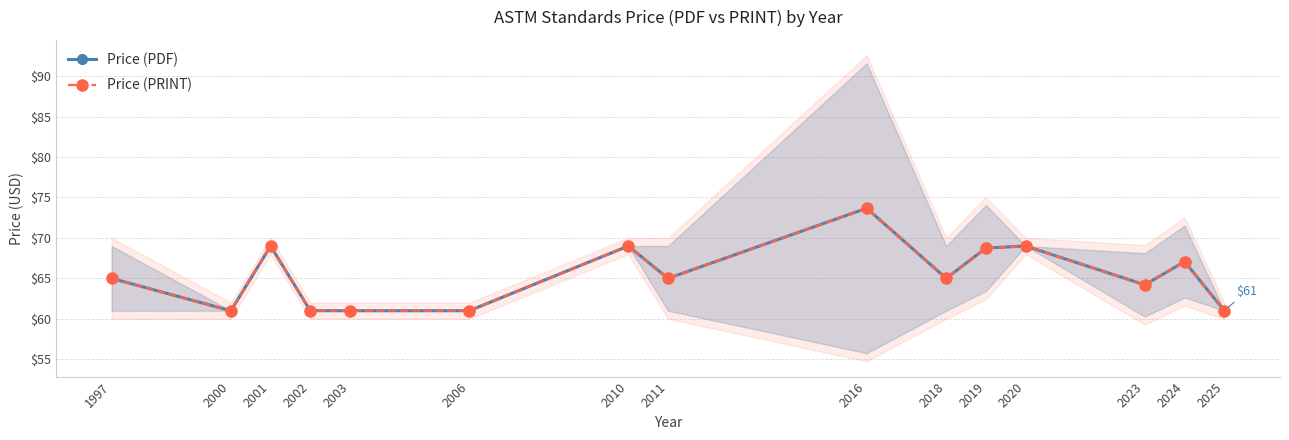

What value does the Price (PDF) series have at 2010?

69.0